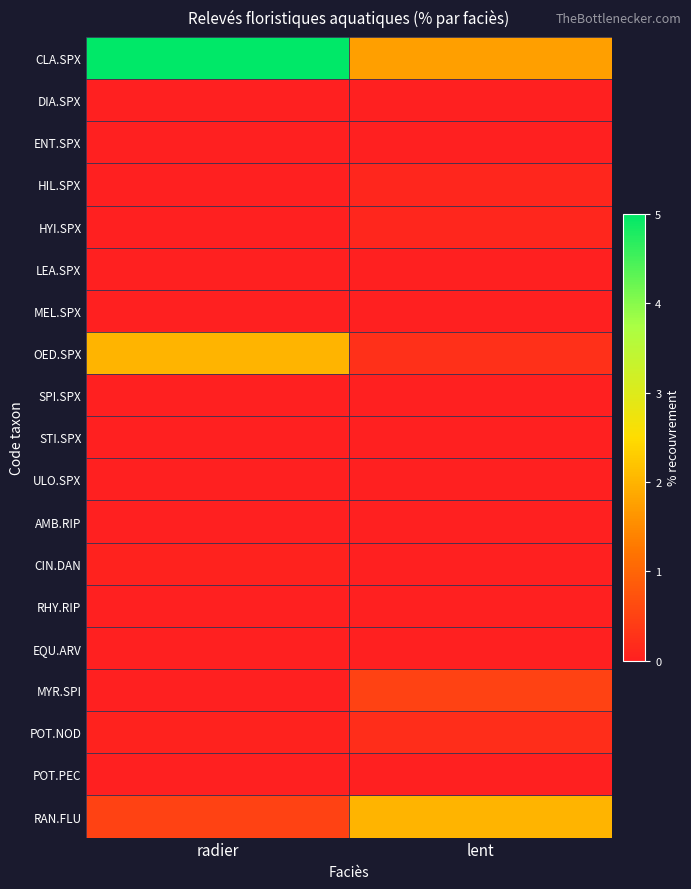

At how many categories does at least one series exceed 3?

1